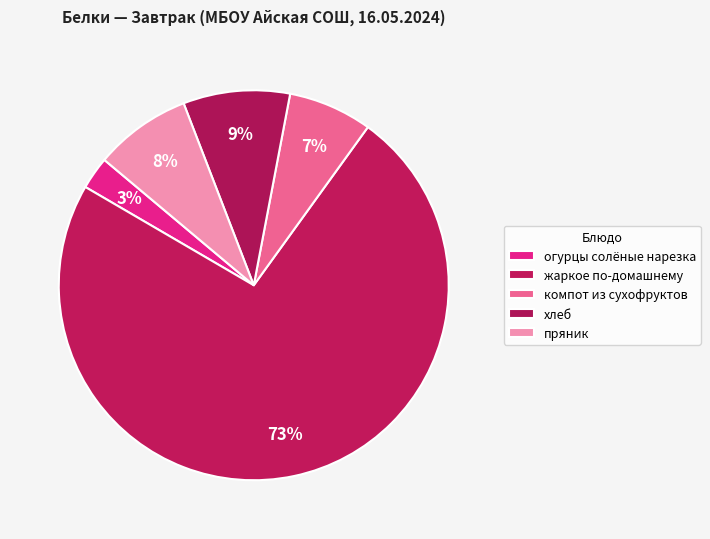

Rank the categories by value from highest to lowest.

жаркое по-домашнему, хлеб, пряник, компот из сухофруктов, огурцы солёные нарезка